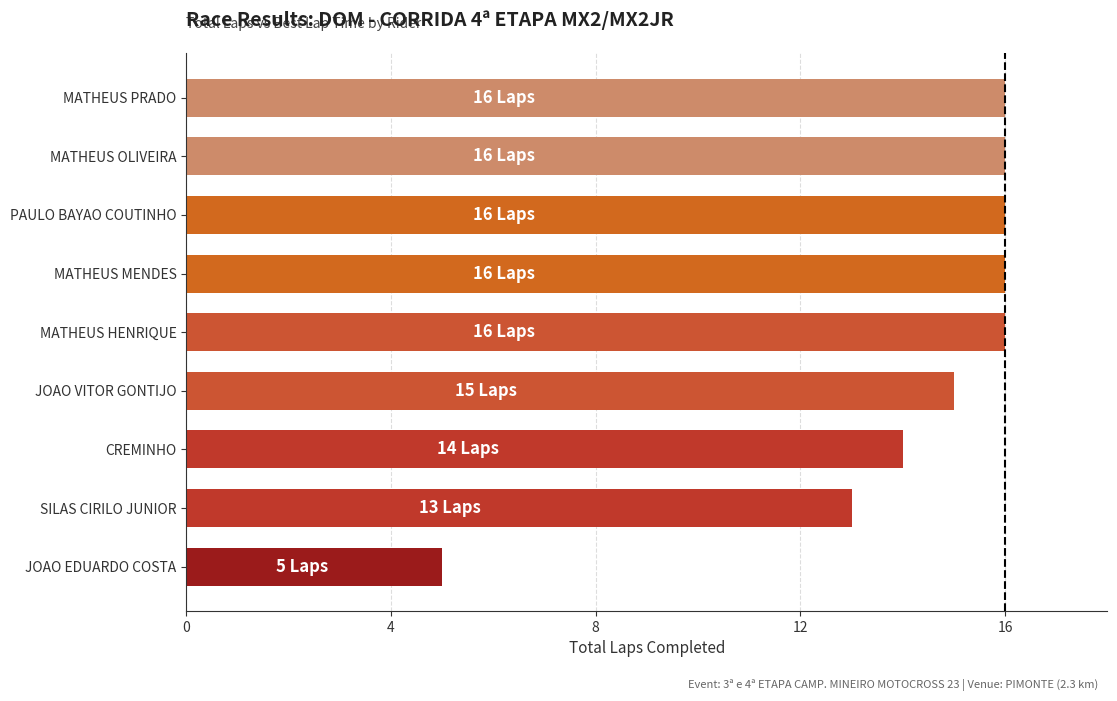

How many bars are there in total?

9